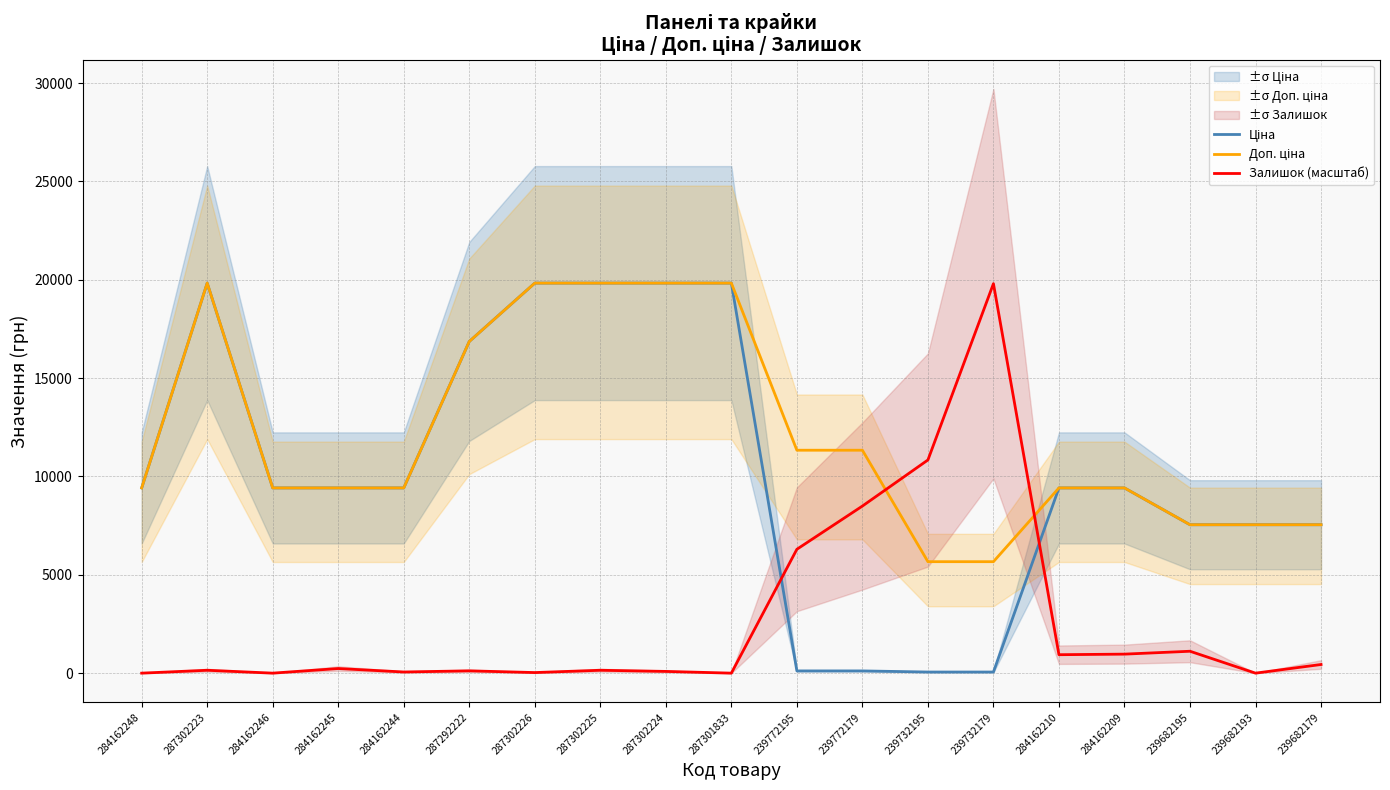

What is the value of the Ціна point at the 4th from the left?

9416.9